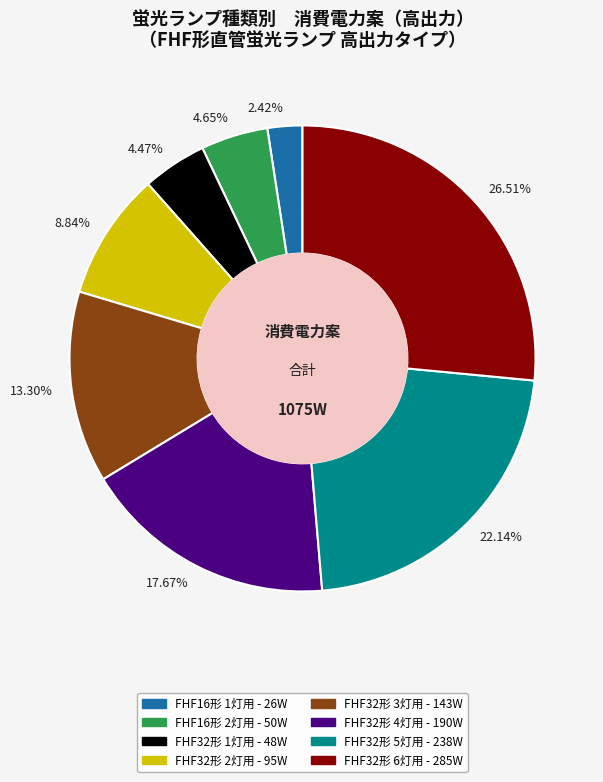

Count the number of slices in the pie.

8